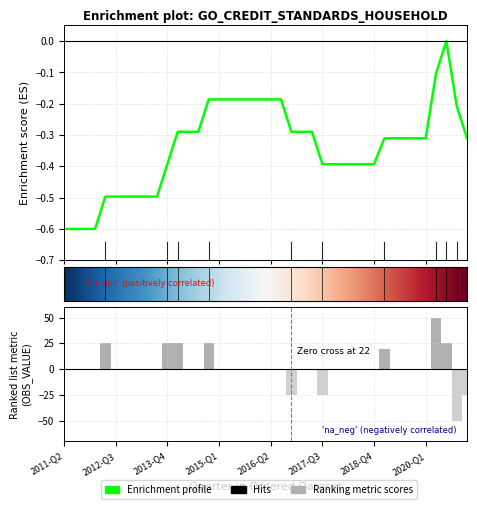

Which has a higher value, 2016-Q4 or 2013-Q2?

2013-Q2